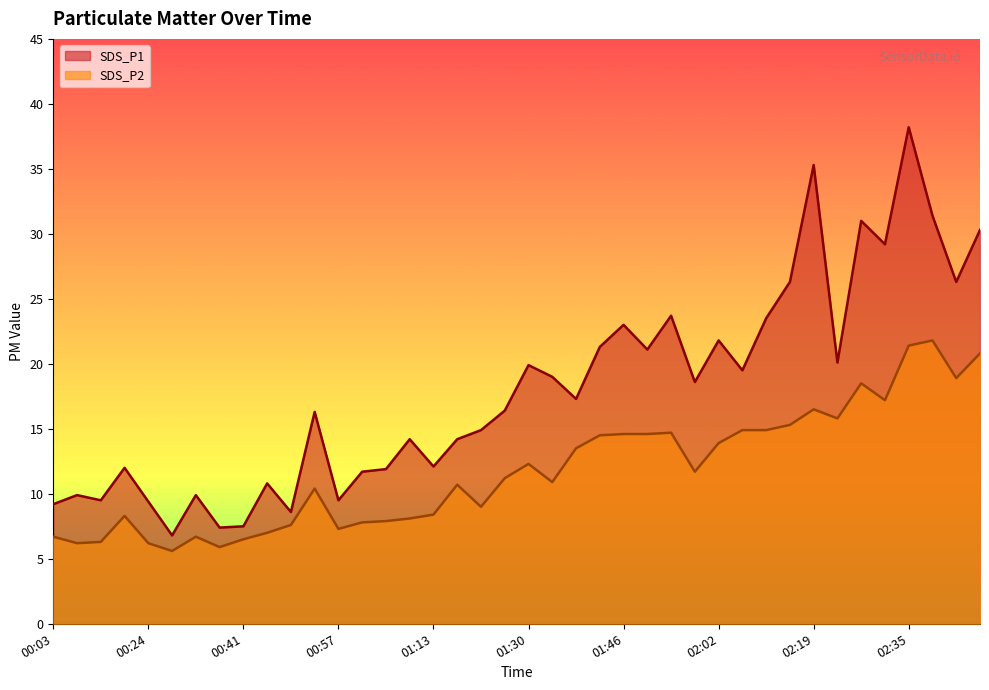

Where is SDS_P1 nearest to the value 22?

02:02